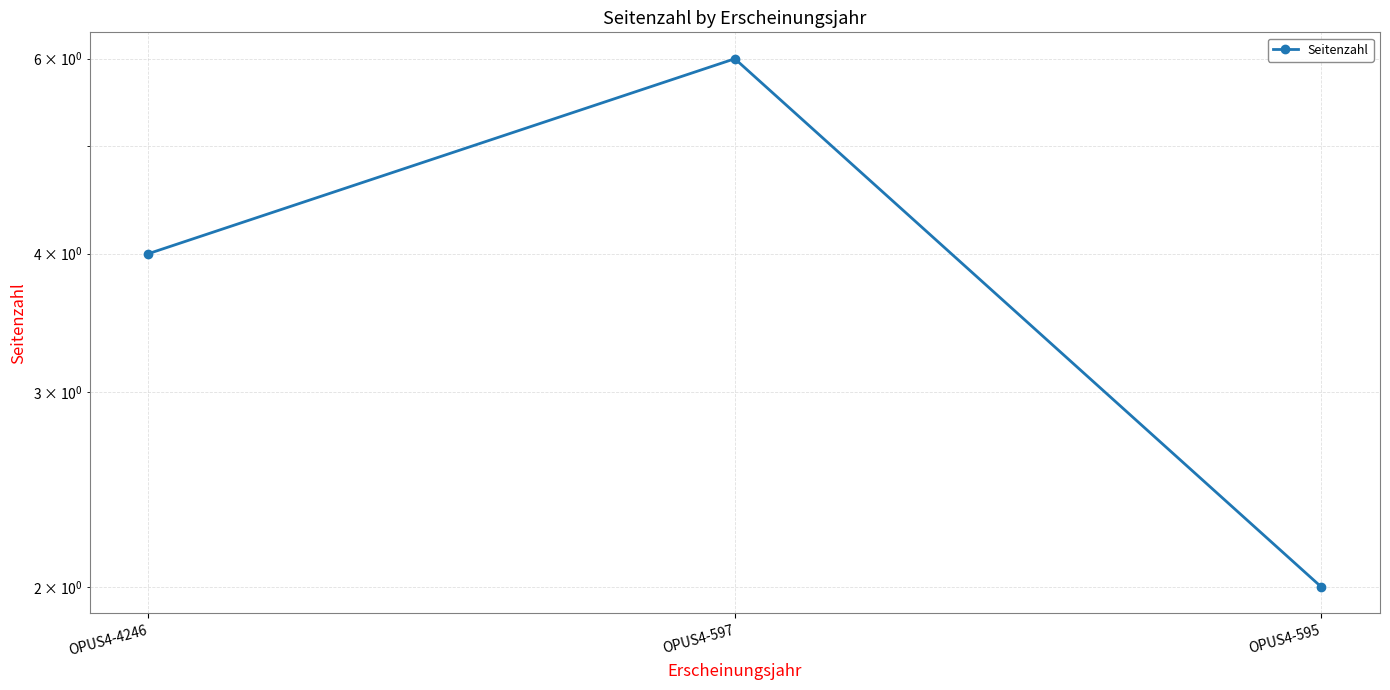

Reading right to left, transcribe all the data shown in this chart.

OPUS4-595=2	OPUS4-597=6	OPUS4-4246=4